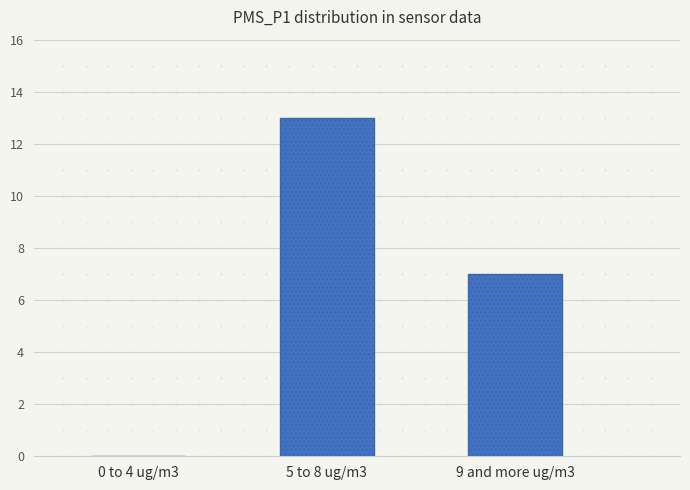

What is the difference between the values at 0 to 4 ug/m3 and 5 to 8 ug/m3?

13